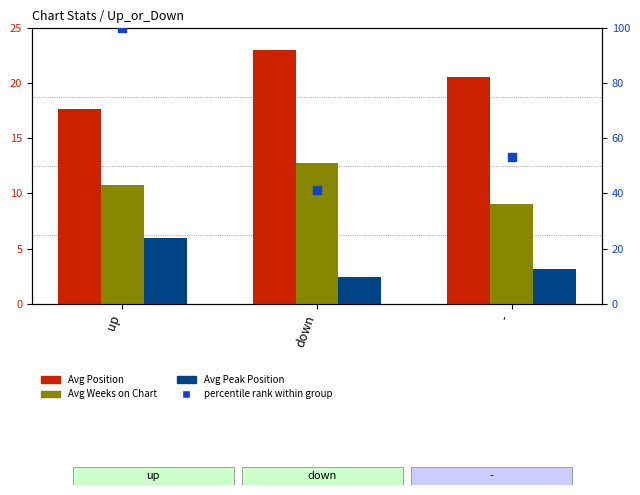

Which series has the largest total across all categories?

percentile rank within group